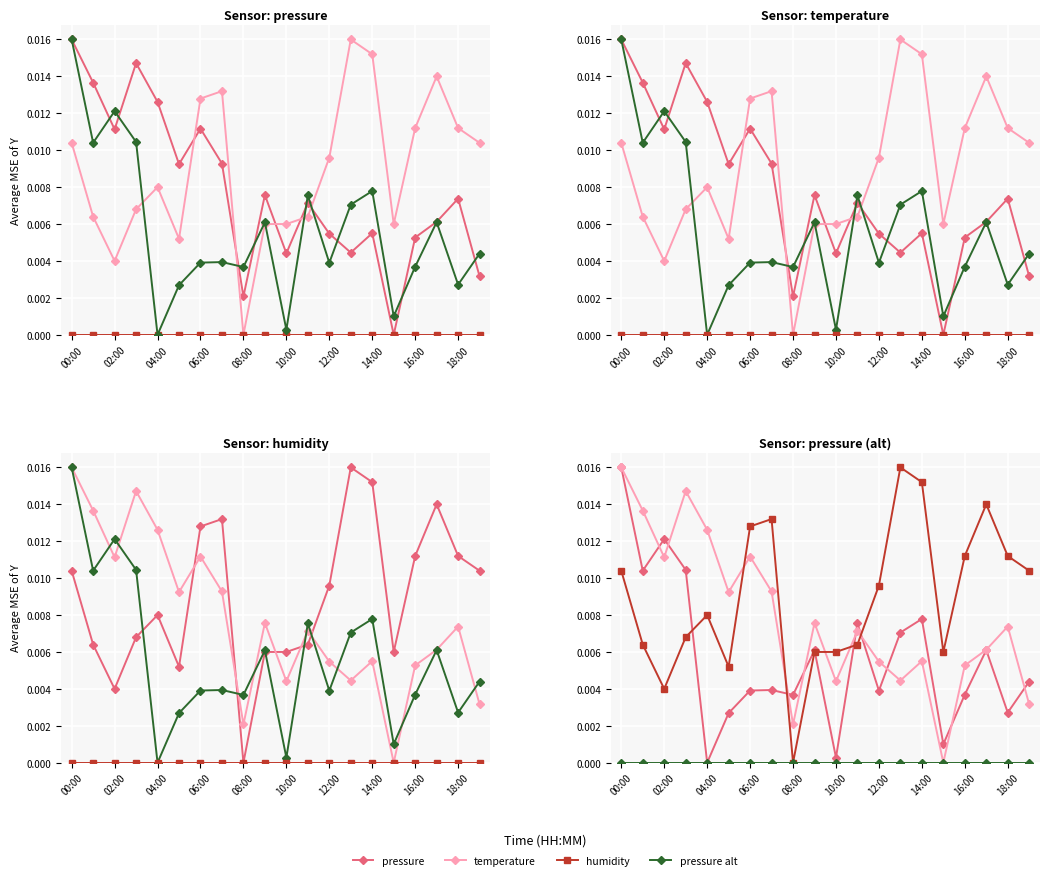

At which label does humidity reach its peak?

00:00